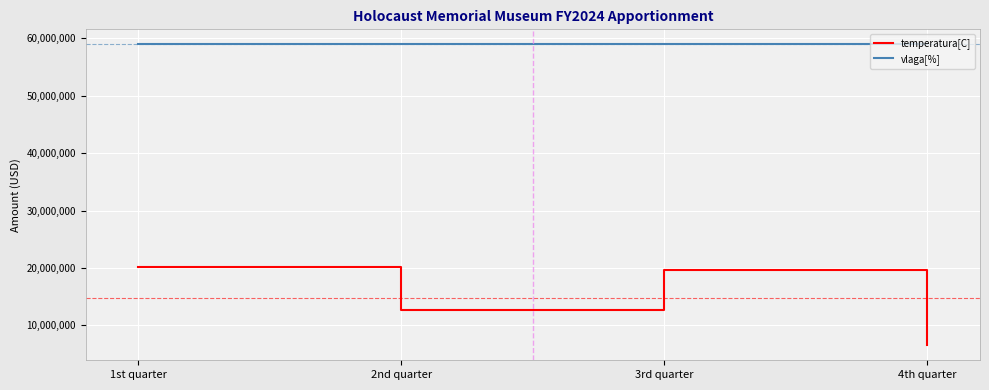

List the series in order of their overall mean, highest first.

vlaga[%], temperatura[C]